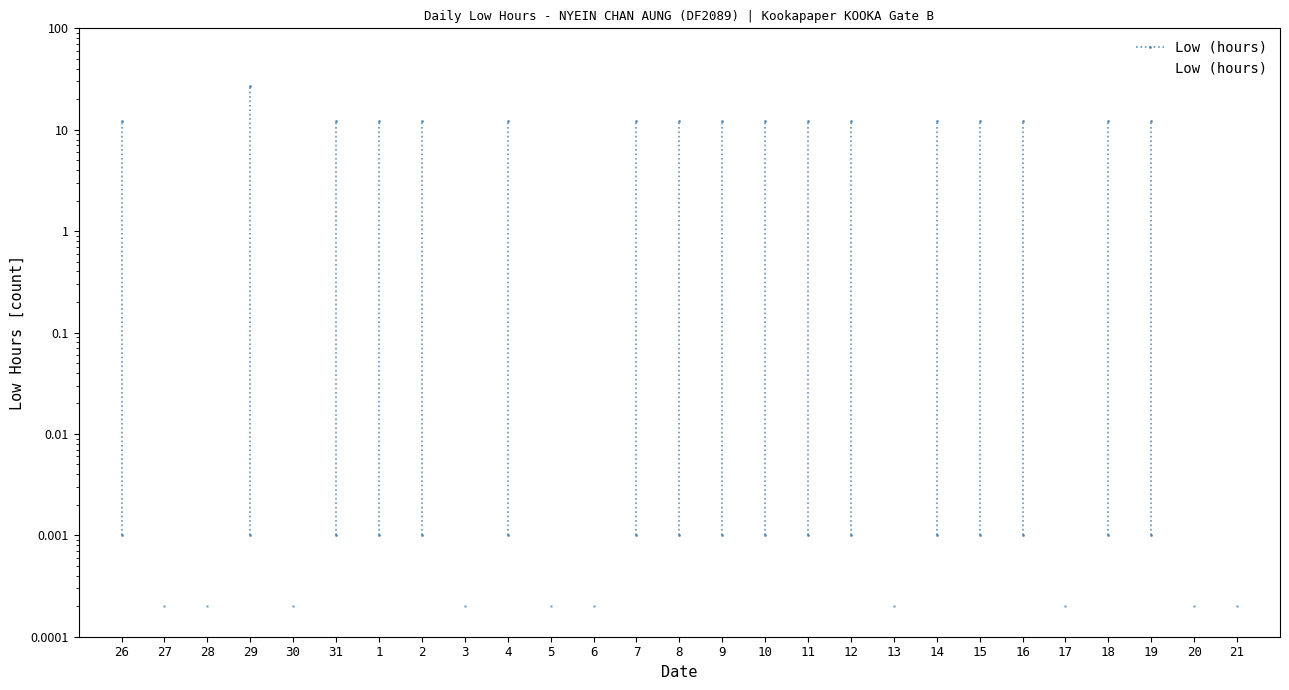

How many values exceed 12?

17